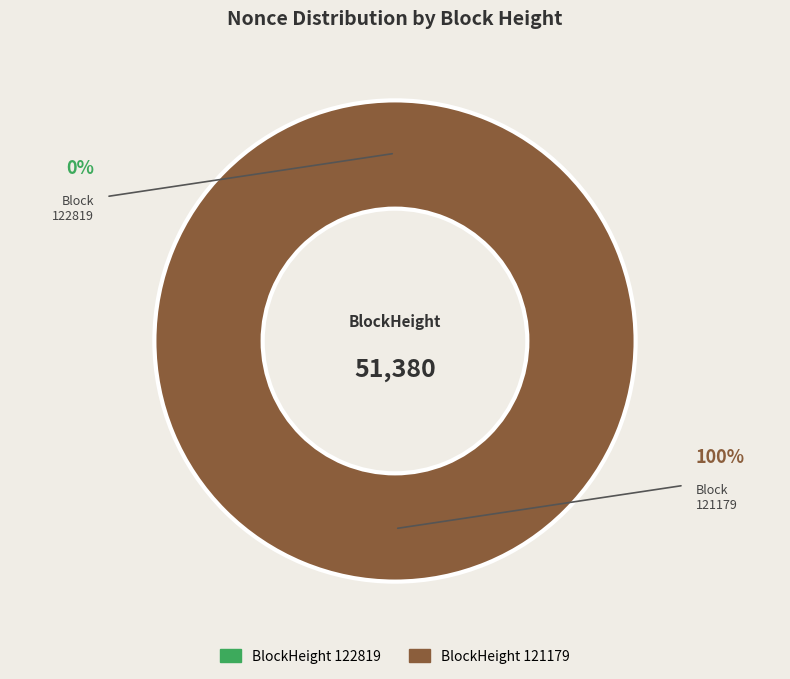

Does 121179 account for over 50% of the chart?

Yes